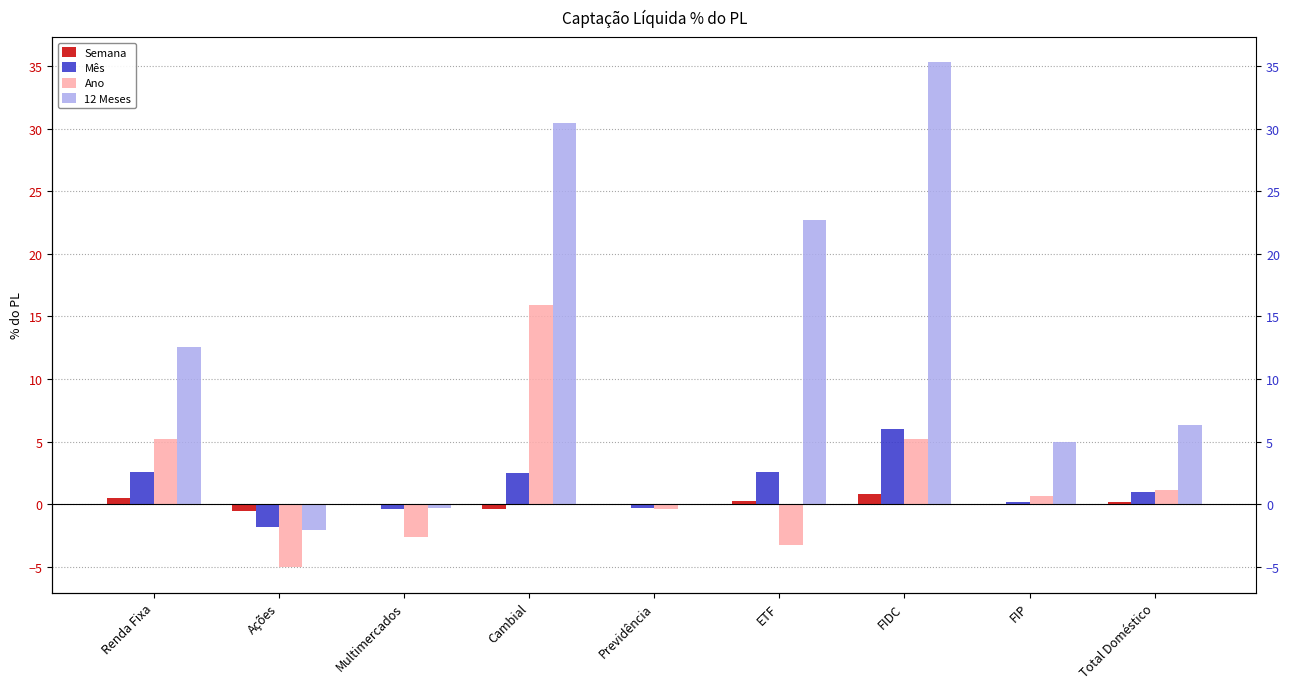

How many negative values does the Semana series have?

4